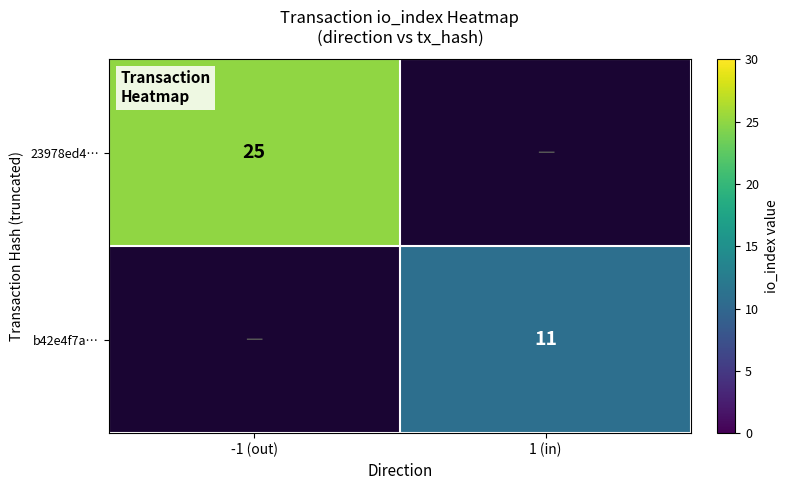

What is the minimum value shown in the chart?

11.0